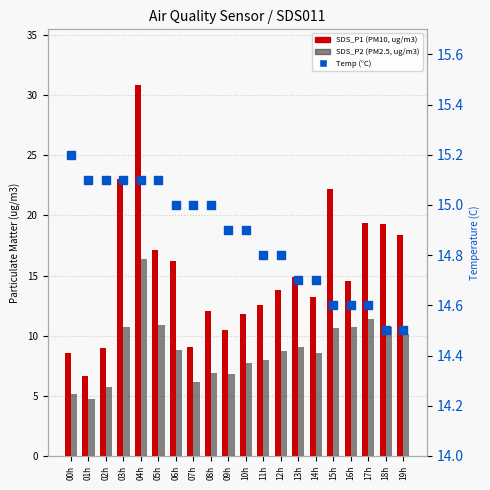

What is the total value across all series at 06h?

40.1